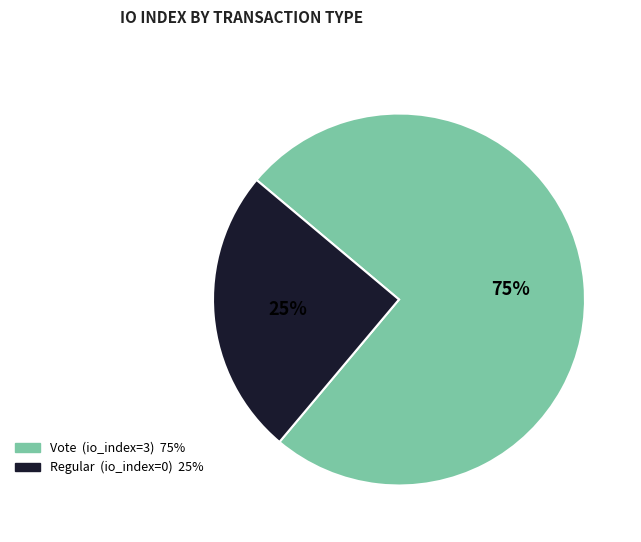

Count the number of slices in the pie.

2